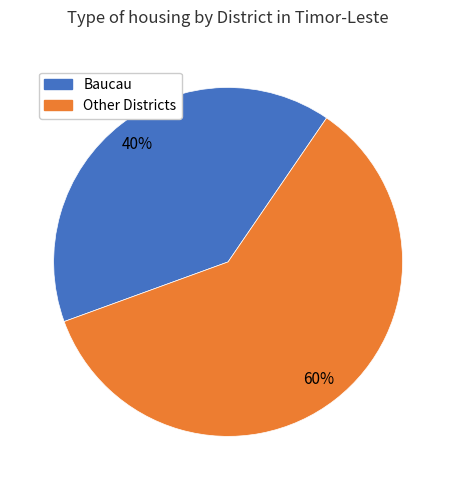

Count the number of slices in the pie.

2